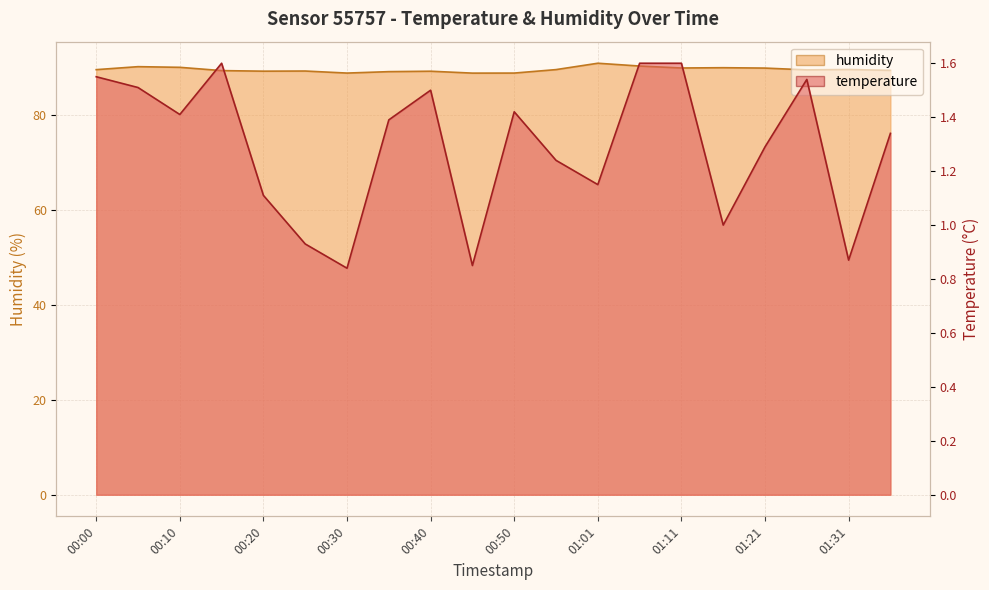

Where is humidity nearest to the value 89?

00:35